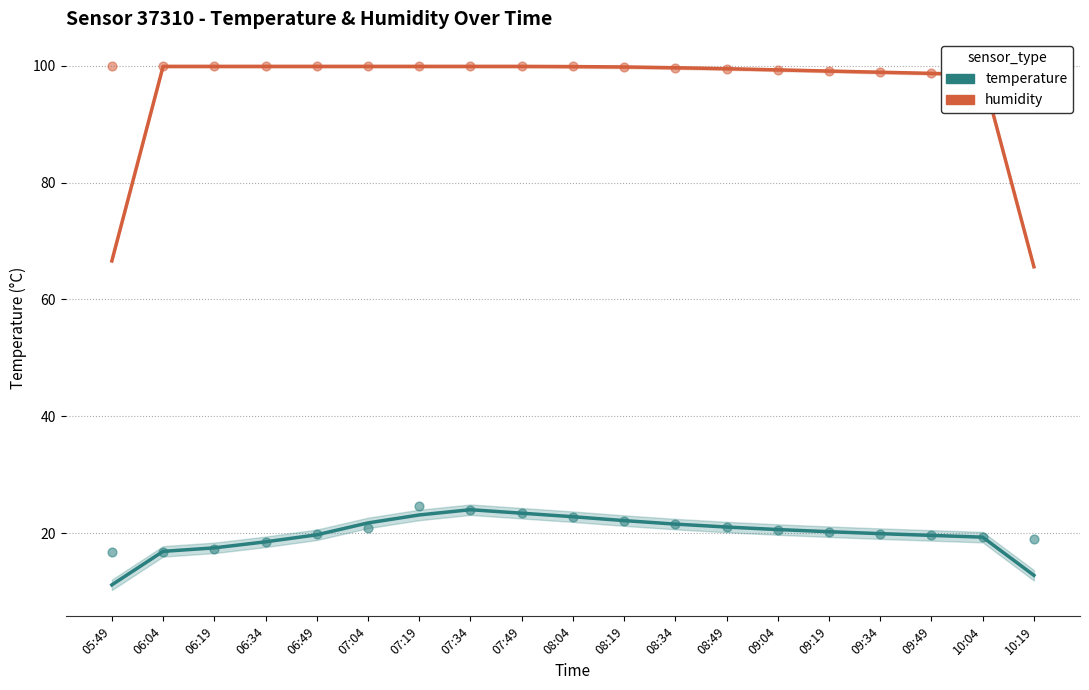

Which series has the largest total across all categories?

humidity